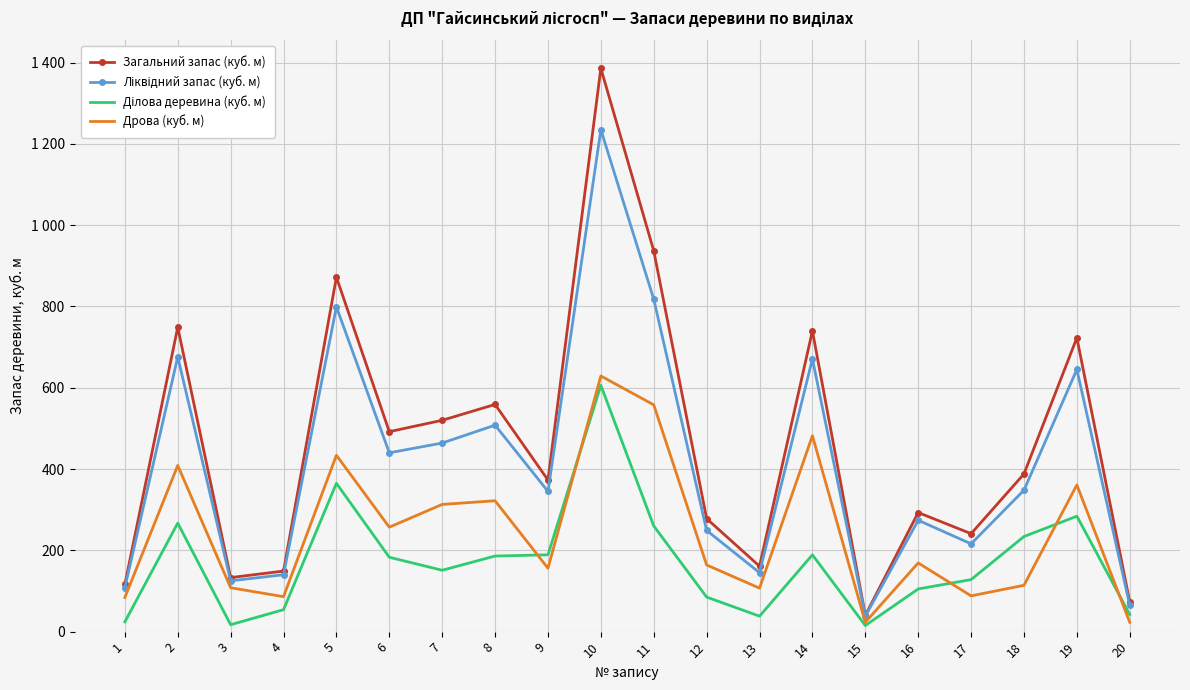

List the series in order of their peak value, highest first.

Загальний запас (куб. м), Ліквідний запас (куб. м), Дрова (куб. м), Ділова деревина (куб. м)